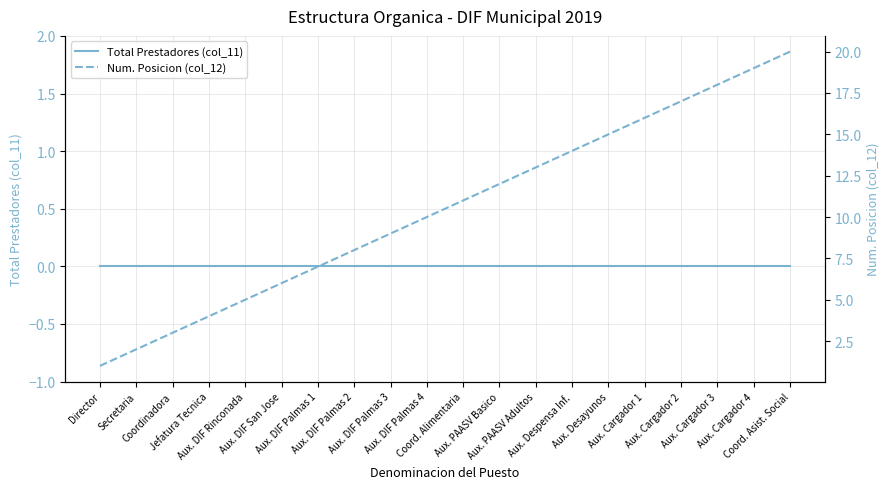

List the series in order of their peak value, lowest first.

Total Prestadores (col_11), Num. Posicion (col_12)